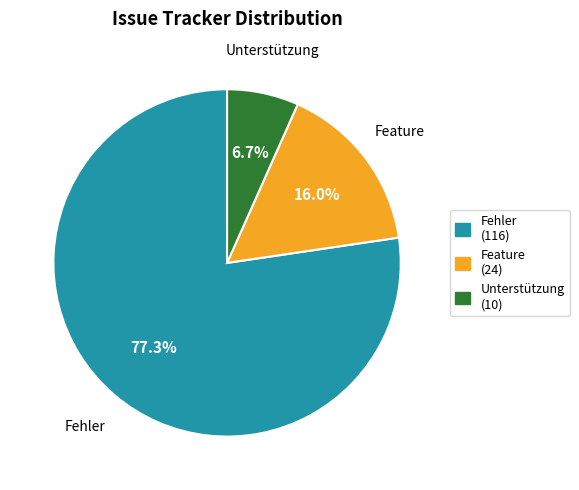

Is there any slice that represents more than half of the pie?

Yes